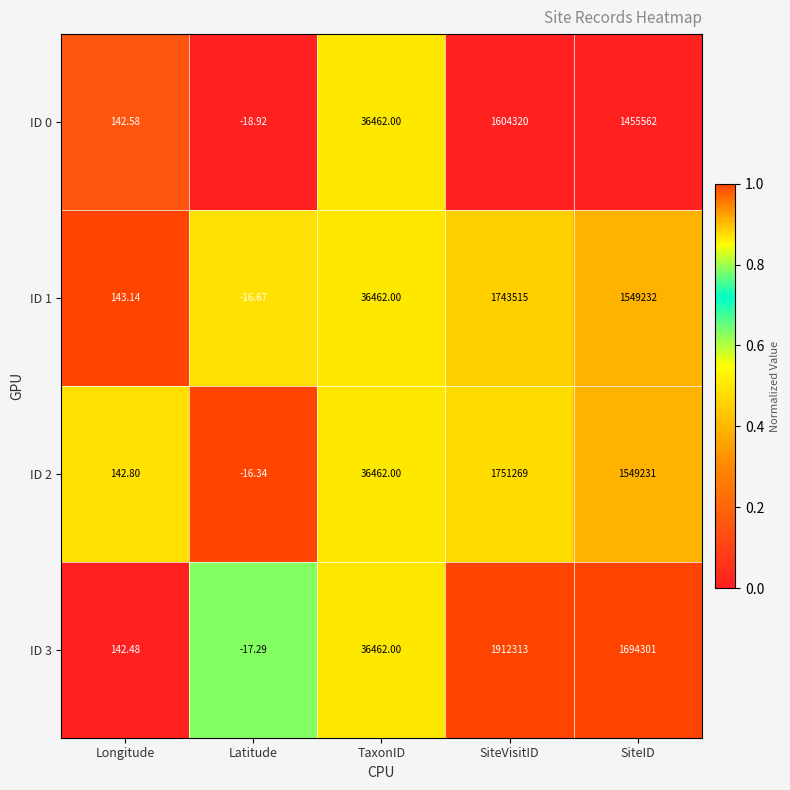

Which series has the largest total across all categories?

ID 3